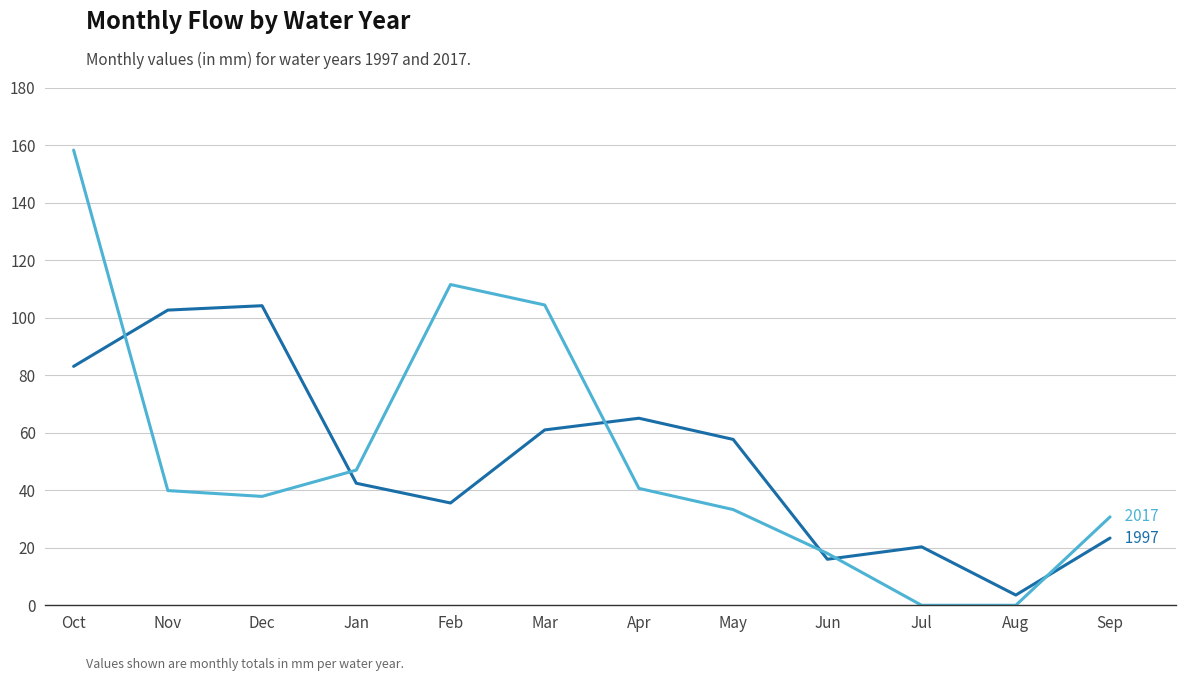

What position from the right is Oct?

12